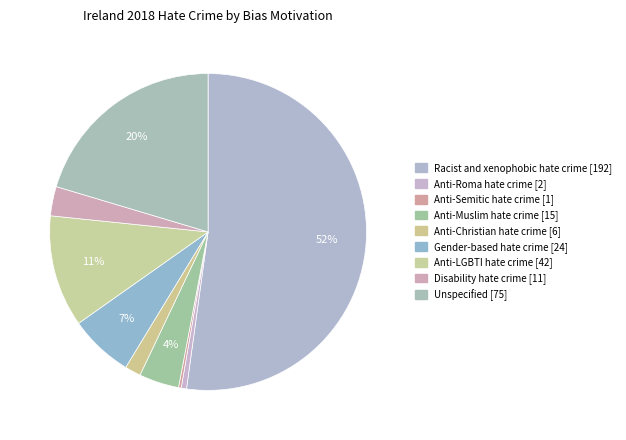

Which category has the smallest portion of the pie?

Anti-Semitic hate crime